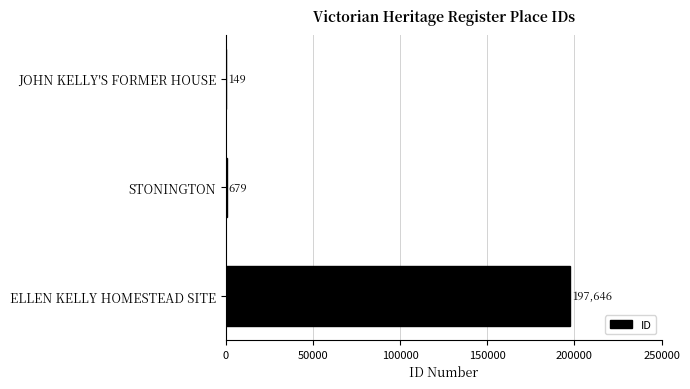

Read the value at STONINGTON, to the nearest 50.

700